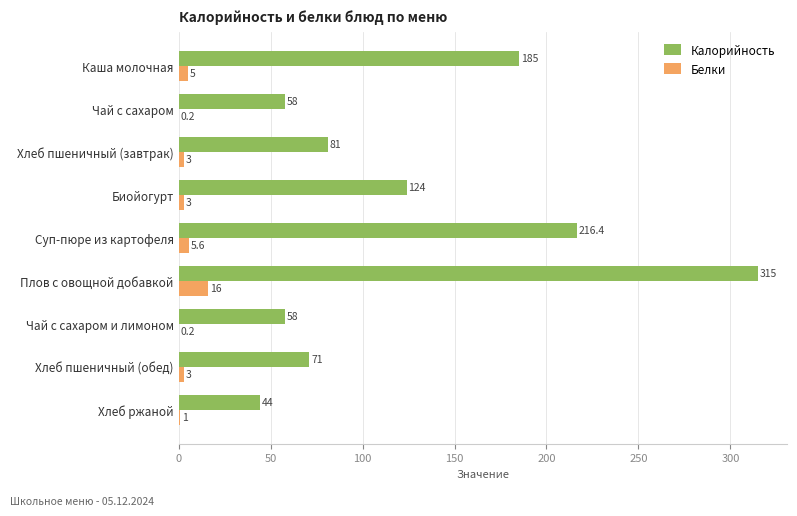

Is the value of Белки at Хлеб пшеничный (обед) greater than the value of Калорийность at Чай с сахаром и лимоном?

No